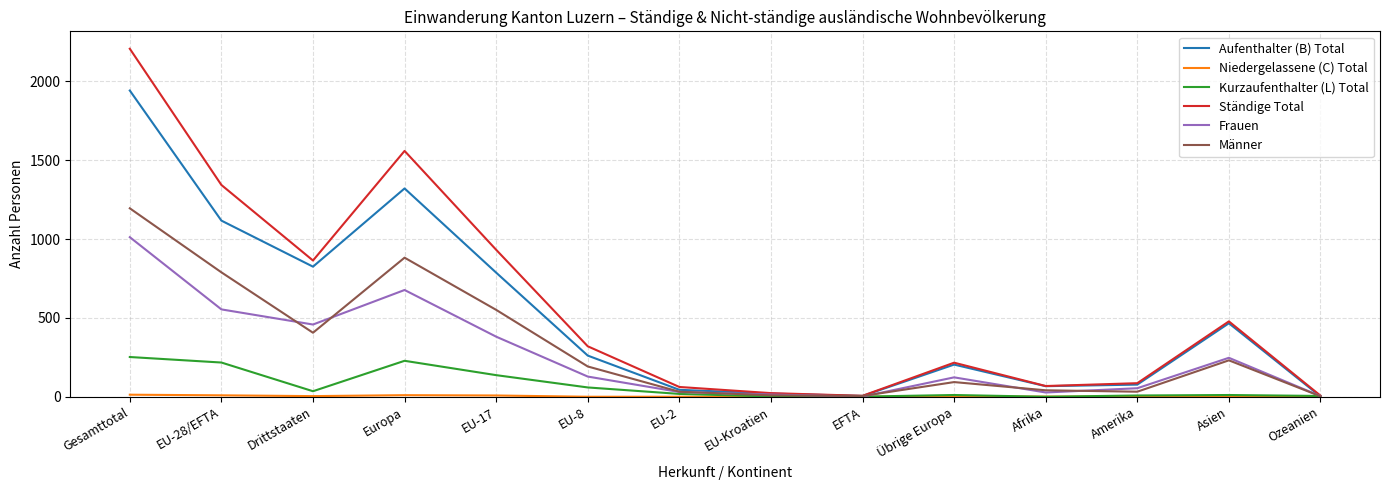

The value of Aufenthalter (B) Total at Übrige Europa is 92. True or false?

False